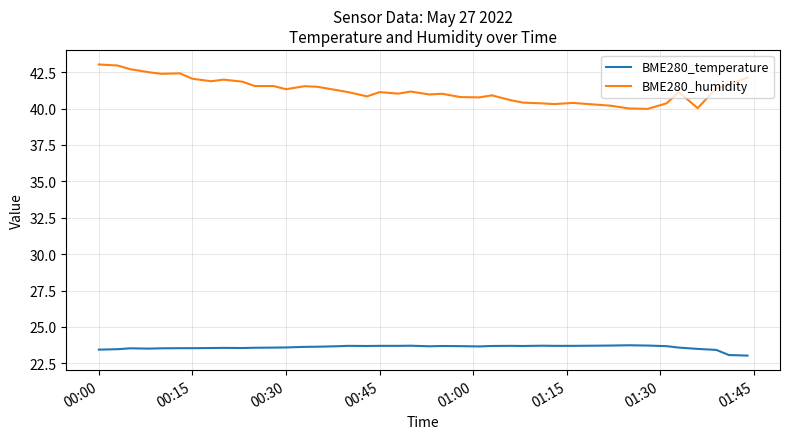

What is the average value of the BME280_humidity series?

41.3